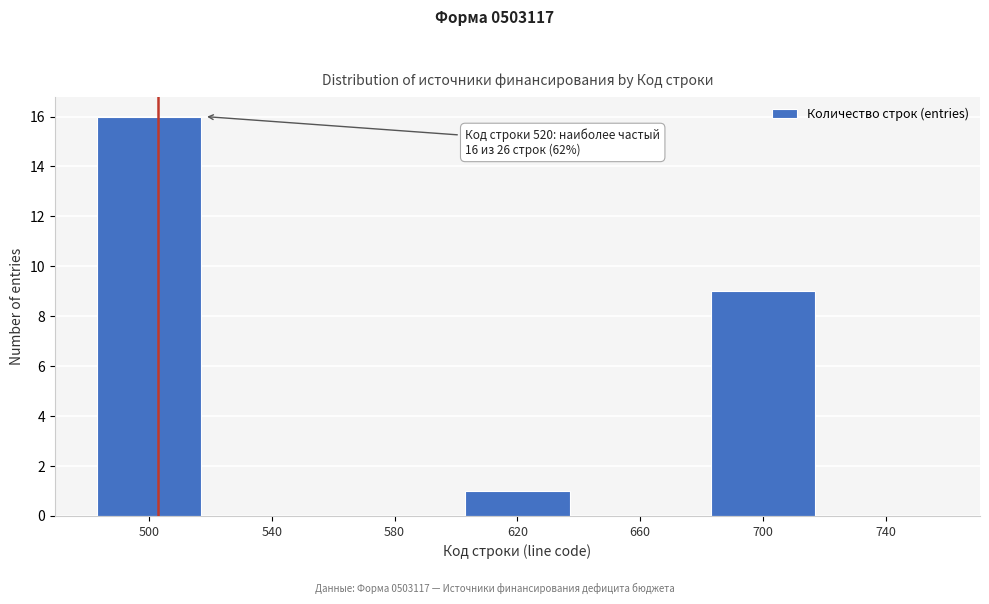

Reading left to right, extract all data points from this chart.

500=16	540=0	580=0	620=1	660=0	700=9	740=0